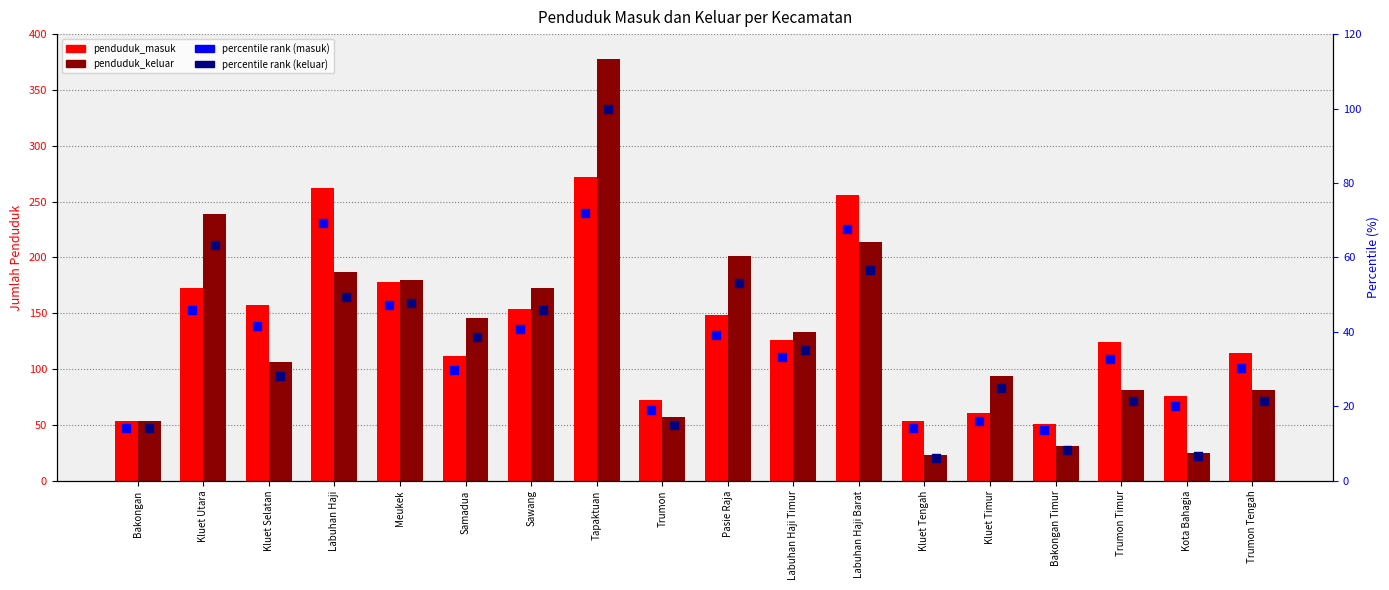

Which series has the widest spread of Y values?

penduduk_keluar